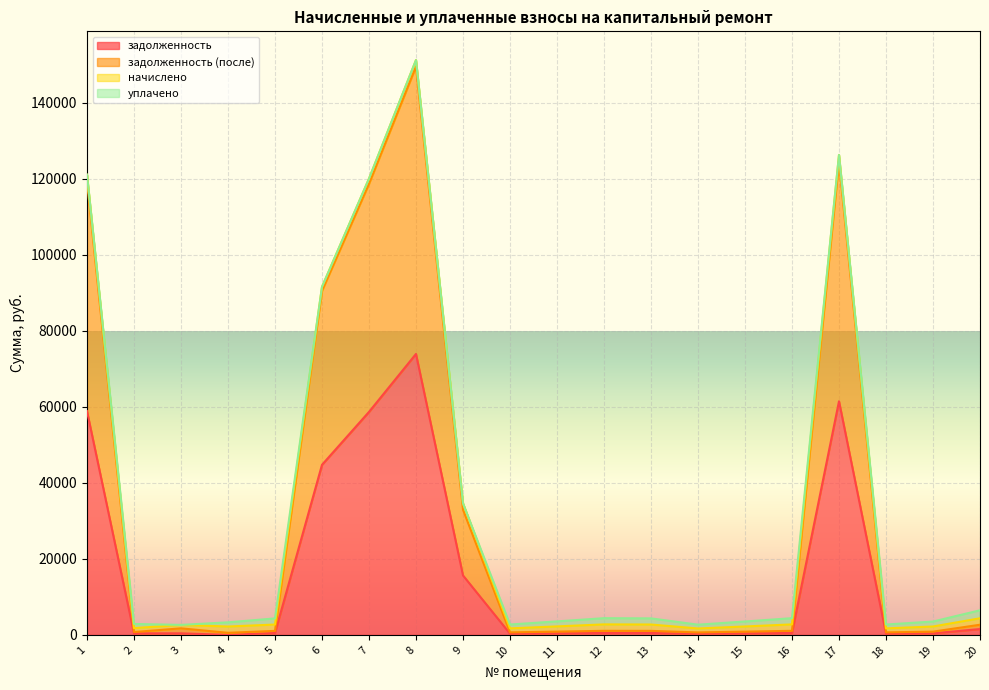

Which category has the highest value across all series?

8